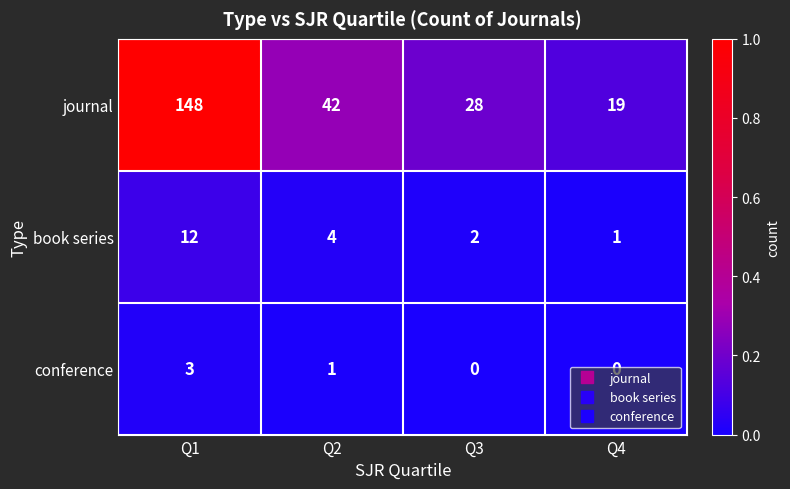

Which series changed the most between Q2 and Q4?

journal